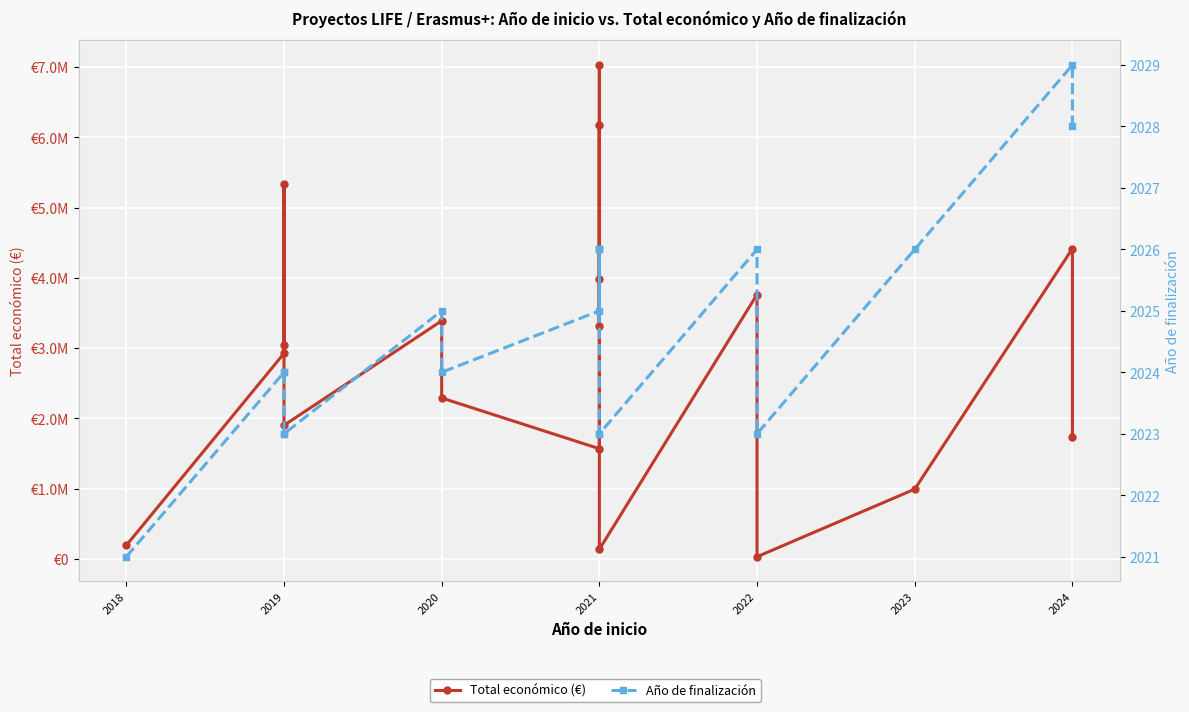

True or false: Año de finalización and Total económico (€) cross at least once.

False